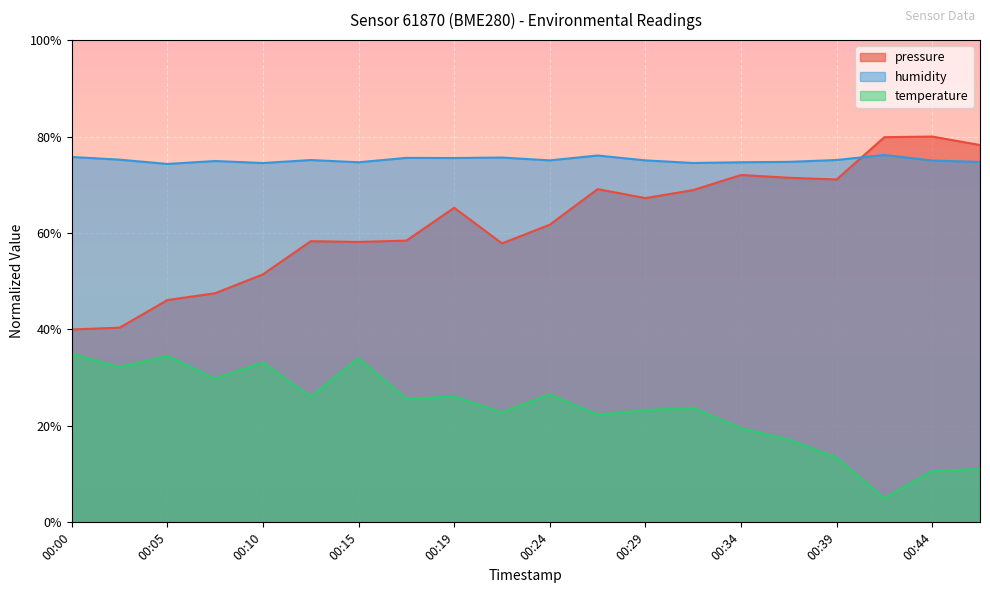

In temperature, how many points are higher than both neighbors (excluding endpoints)?

6